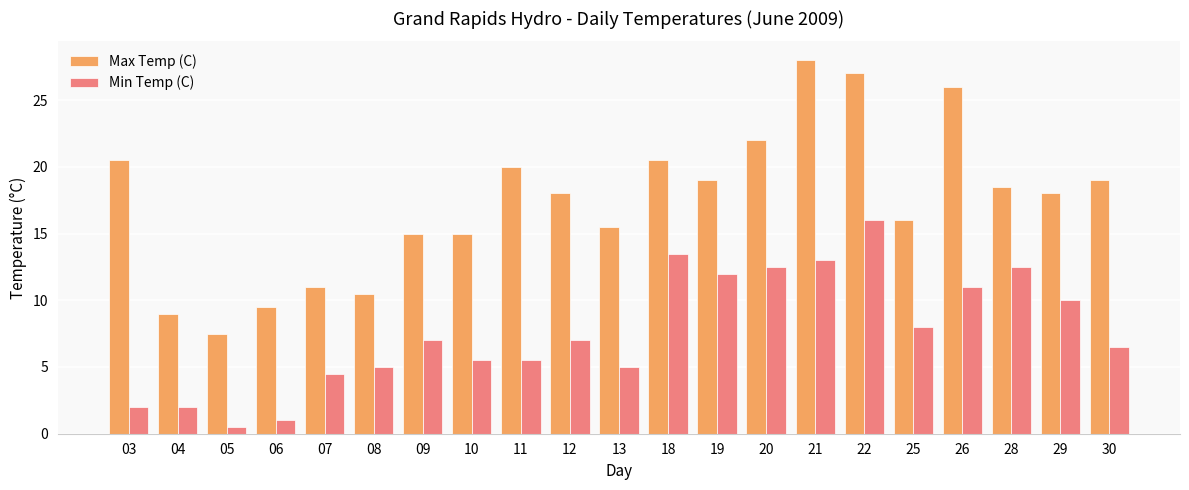

How many bars are there in each group?

2